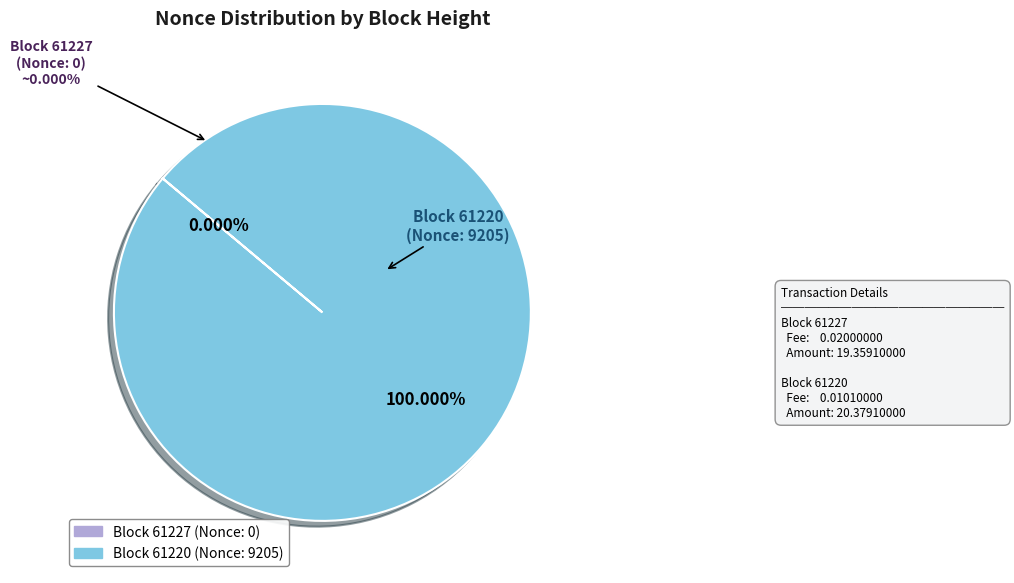

Which has a higher value, 61220 or 61227?

61220